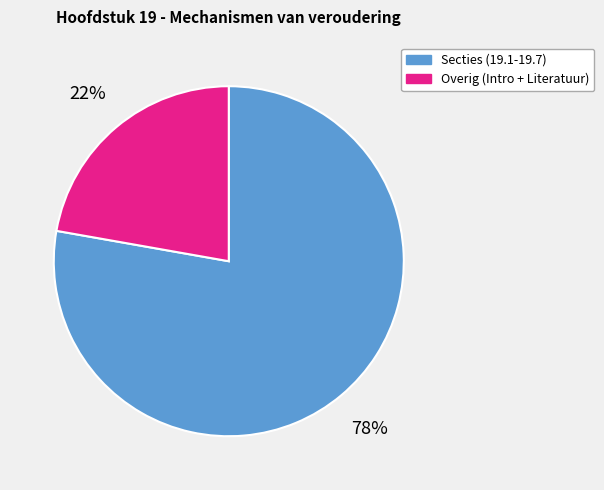

Is there a majority slice in this chart?

Yes